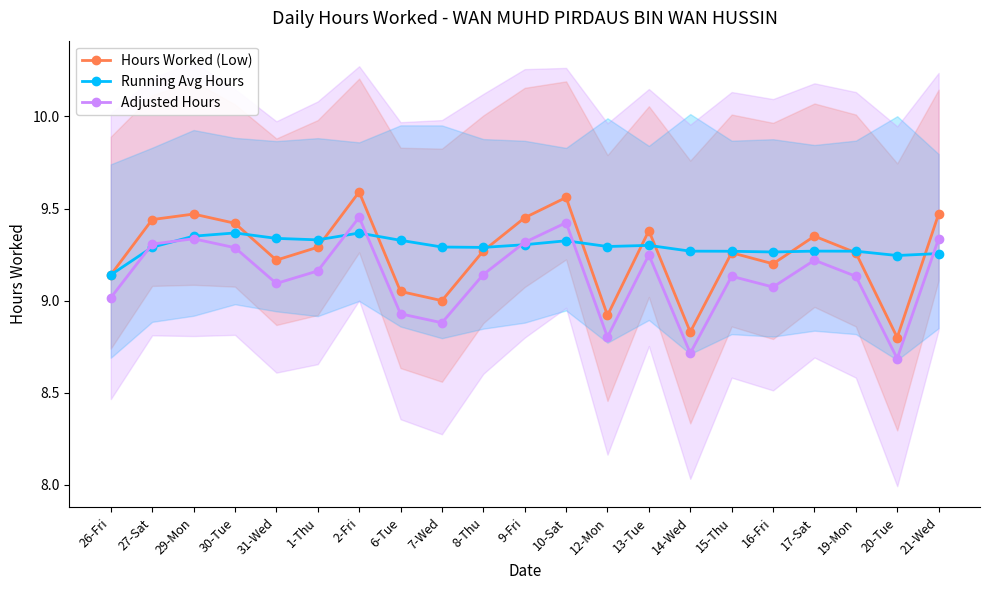

Is this an area chart (filled region under the line)?

No